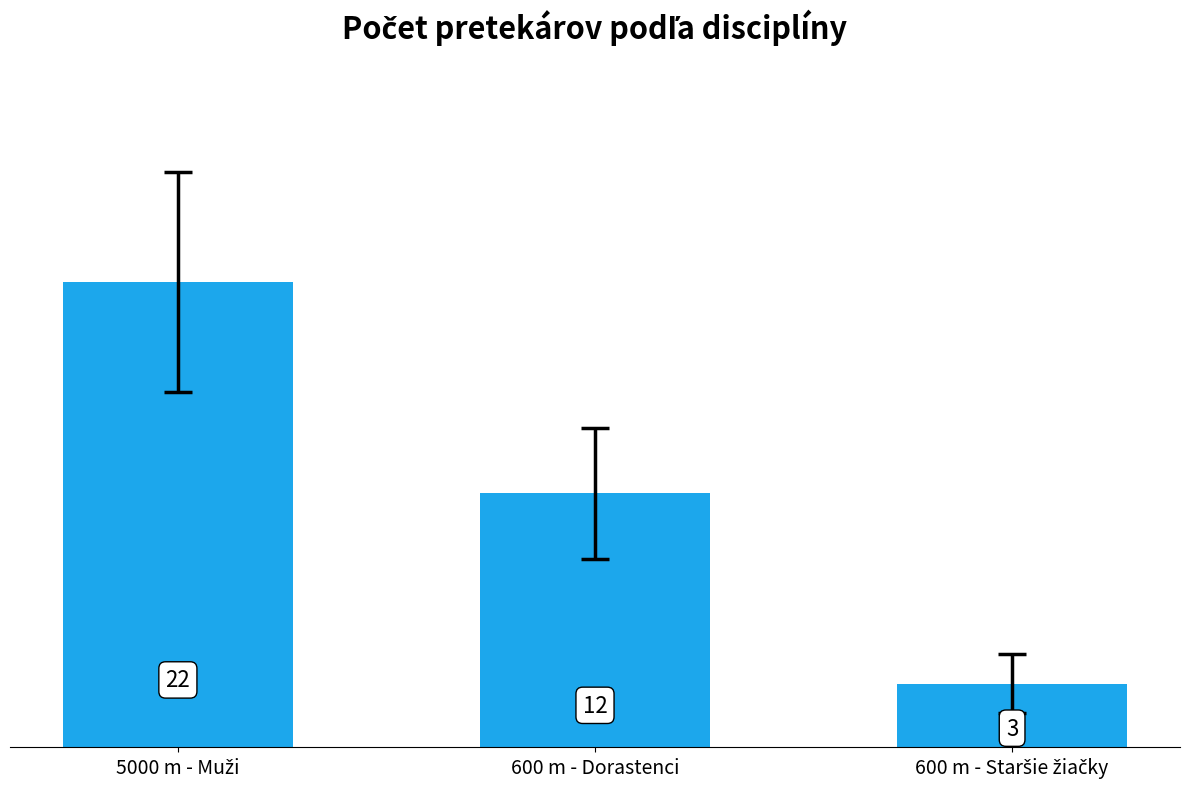

What is the label of the 2nd bar from the left?

600 m - Dorastenci